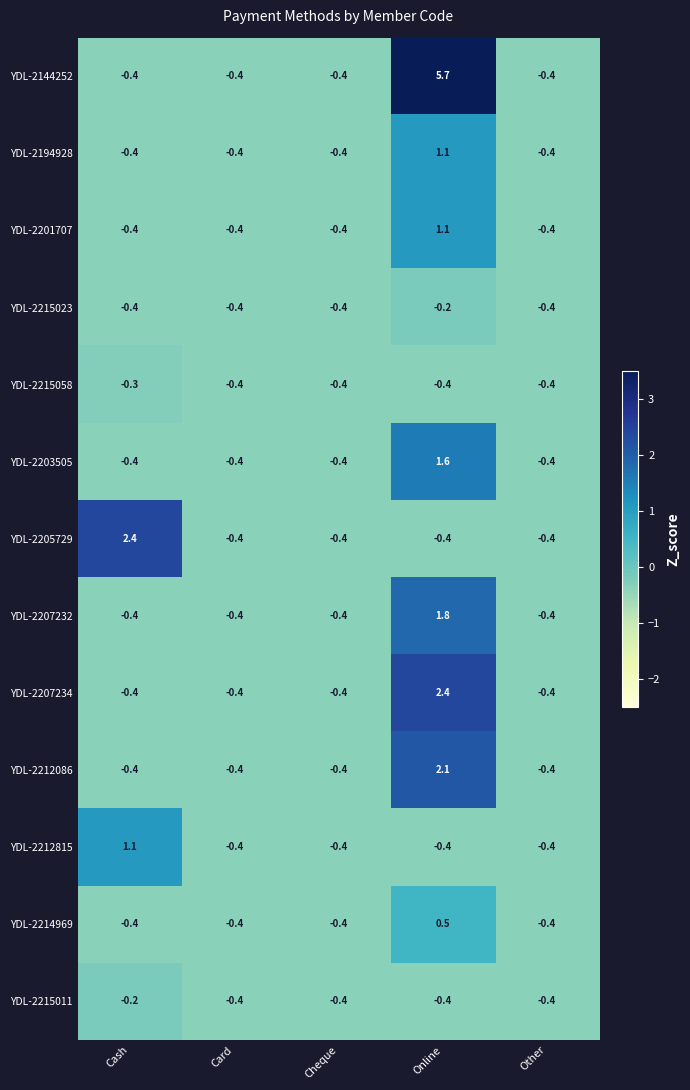

What is the difference between the maximum and minimum values in the YDL-2212815 series?

1.5